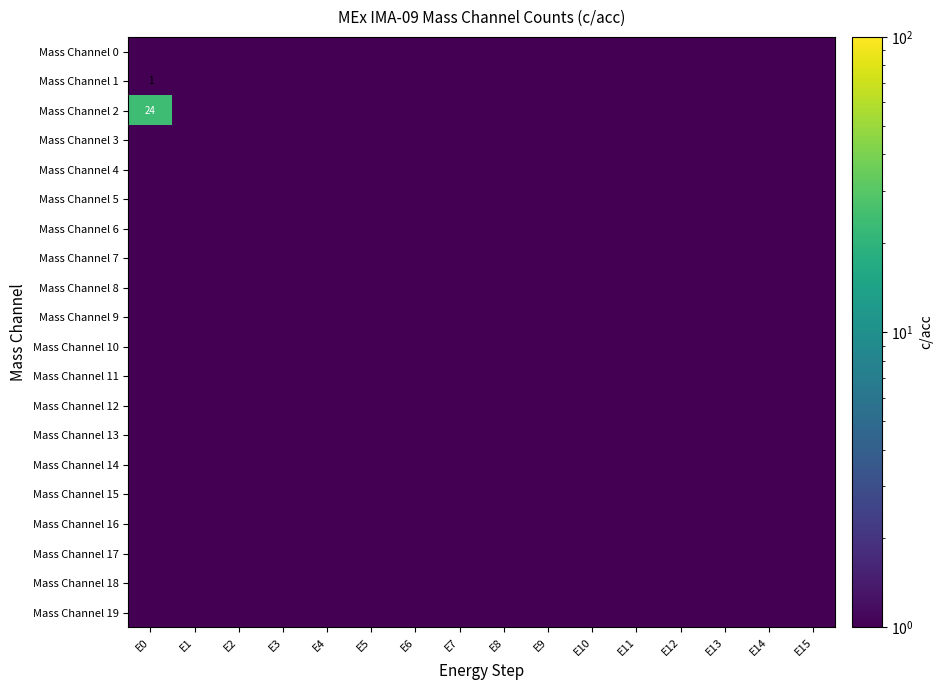

The value of Mass Channel 2 at E0 is 24.0. True or false?

True